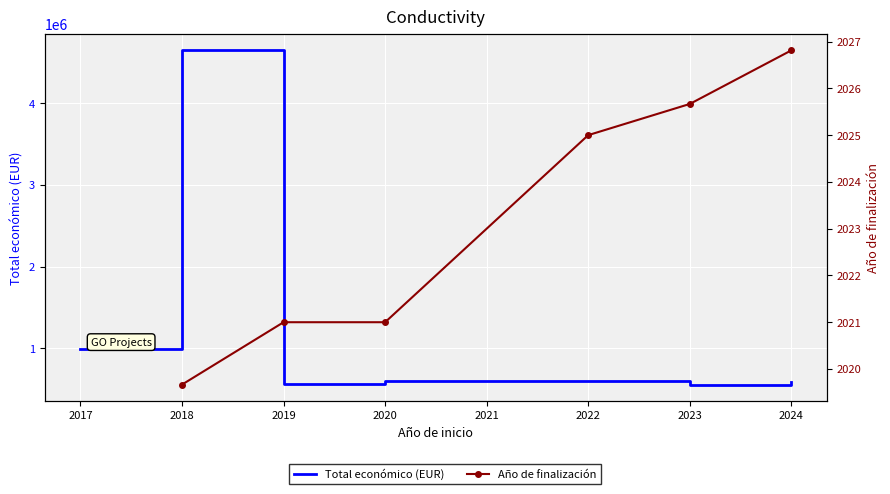

Between 2018 and 2019, which series saw the biggest shift?

Total económico (EUR)